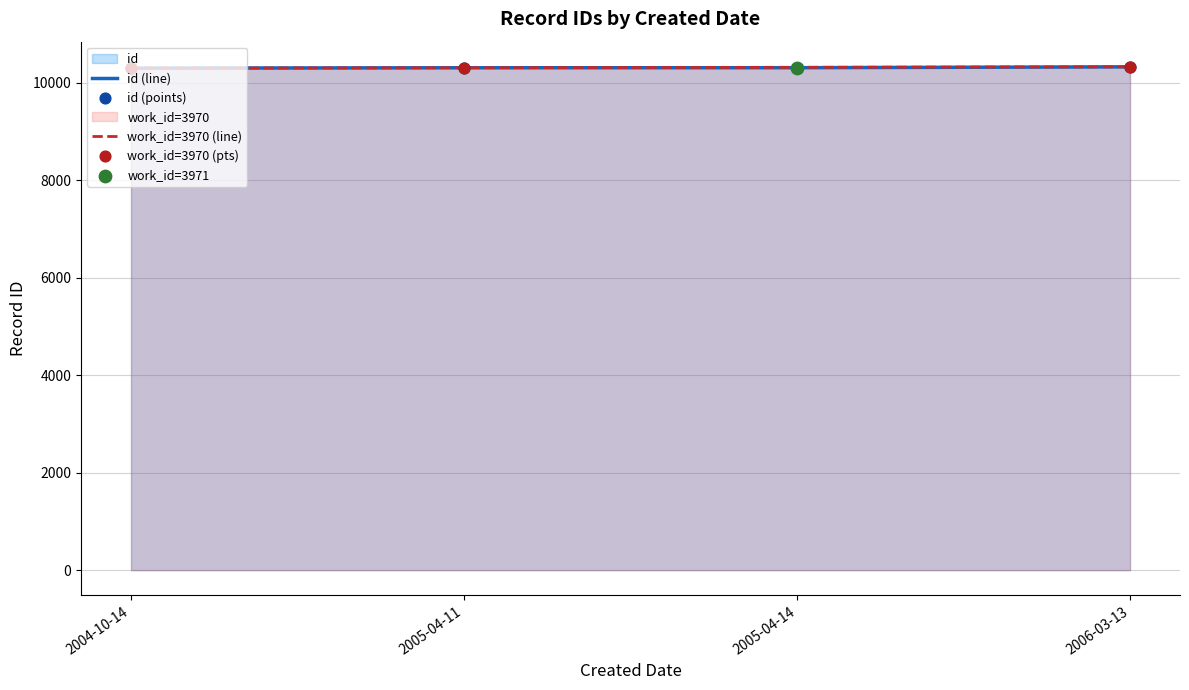

Approximately how many times larger is the value at 2006-03-13 compared to 2004-10-14?

1.0